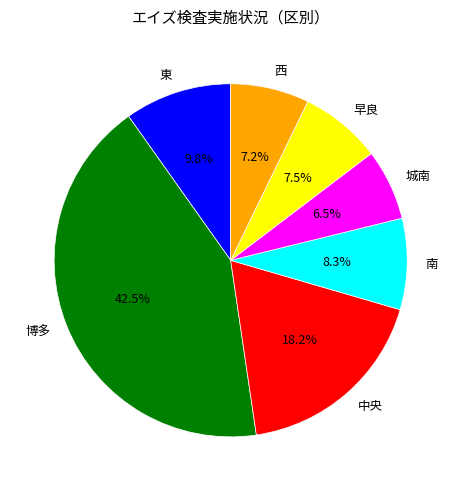

To the nearest percent, what is the average slice percentage?

14%